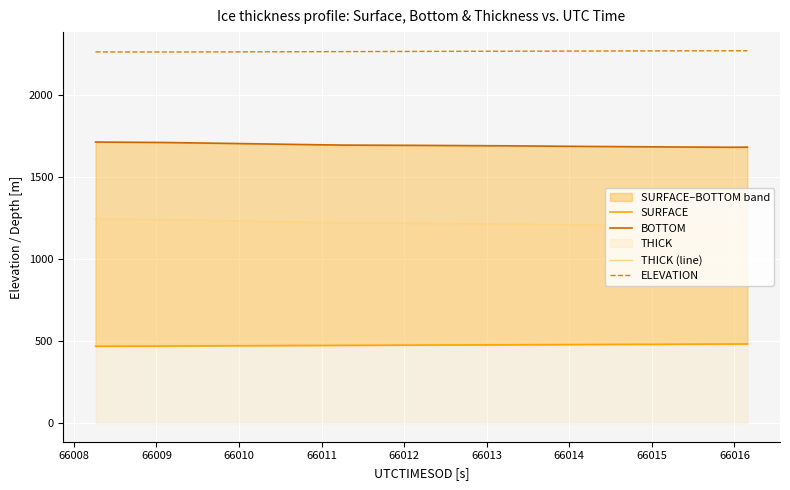

True or false: THICK (line) and ELEVATION cross at least once.

False